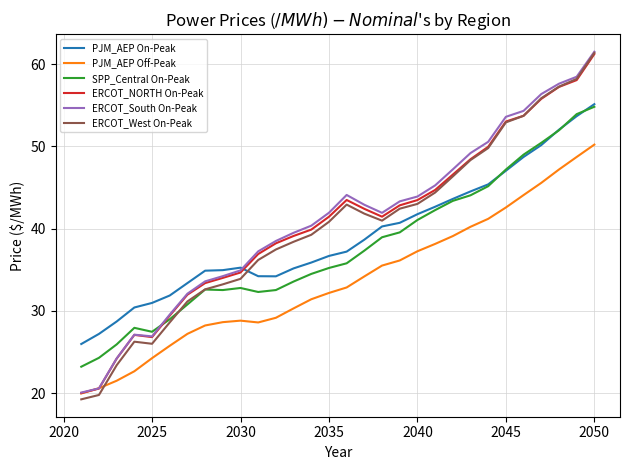

After their last crossing, which series has the higher values: PJM_AEP Off-Peak or ERCOT_West On-Peak?

ERCOT_West On-Peak